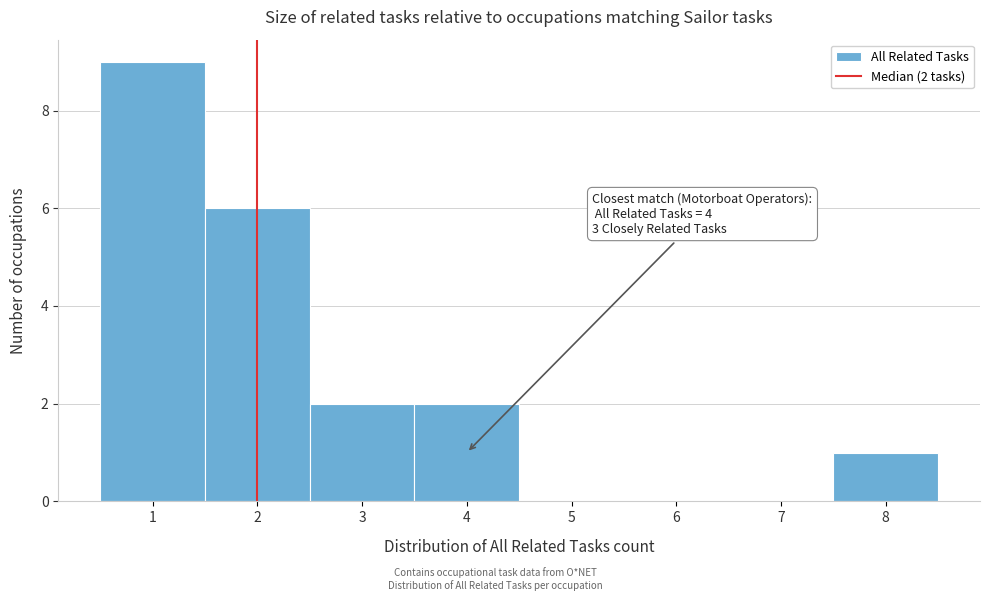

Over which range of the x-axis is the bar tallest?

0.5 to 1.5